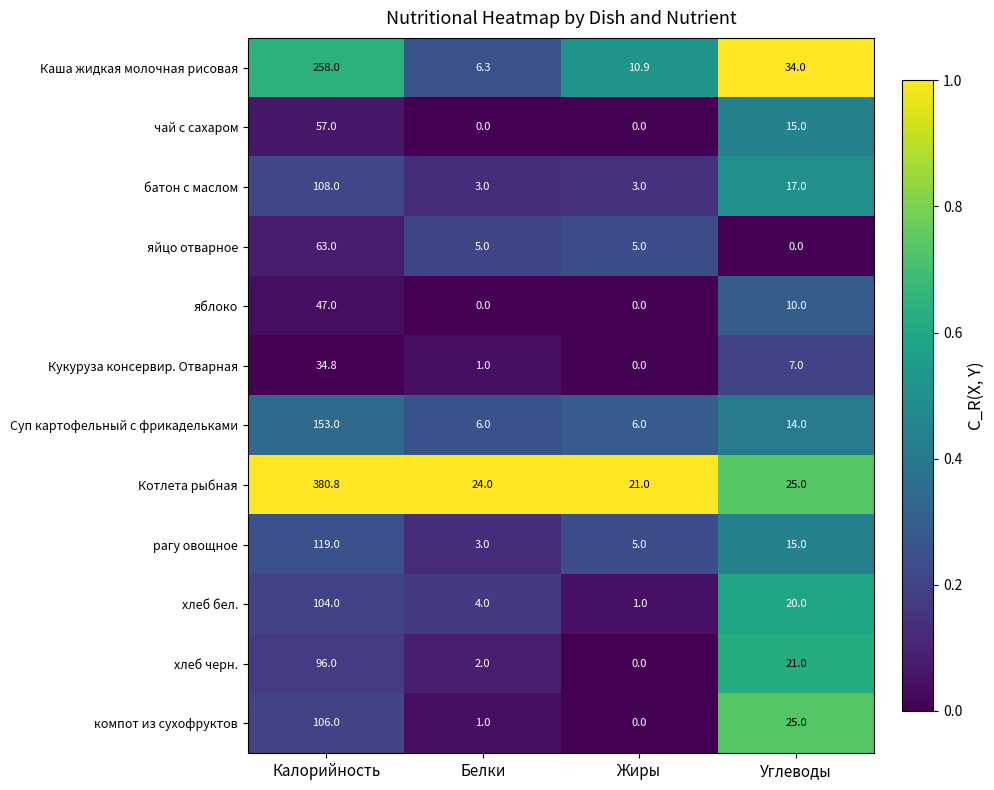

Where is Каша жидкая молочная рисовая nearest to the value 132?

Углеводы